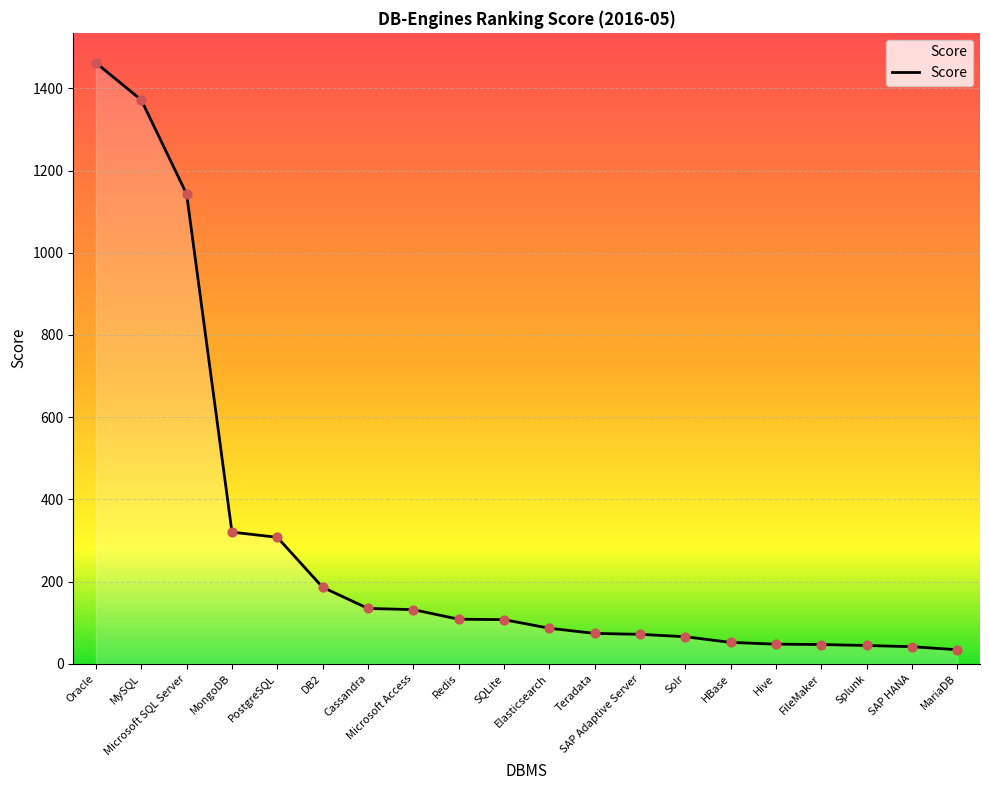

What is the change in value from Oracle to Microsoft SQL Server?

-319.2